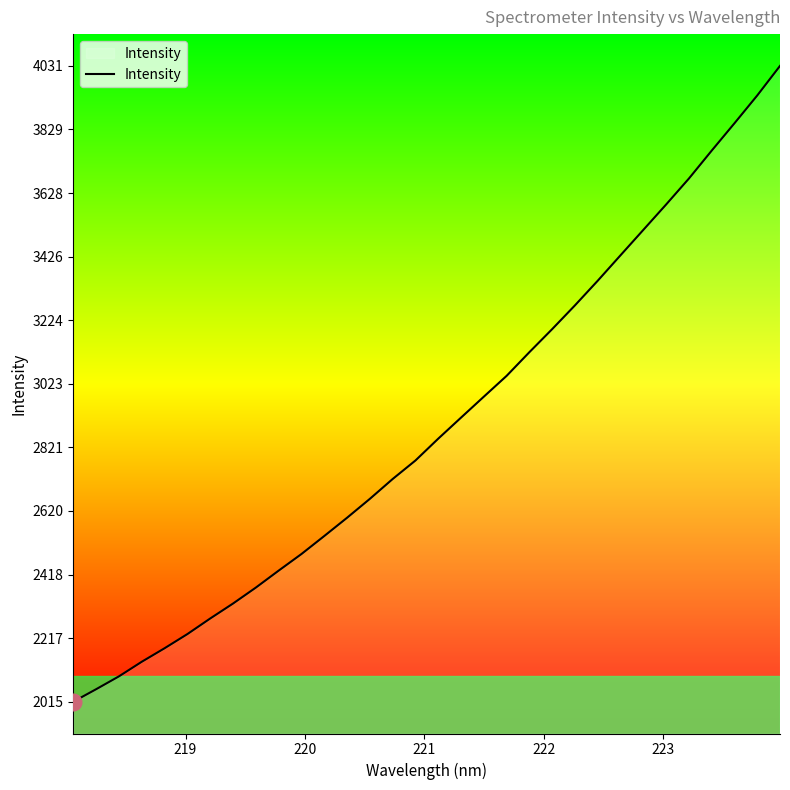

How many series are shown in this chart?

1